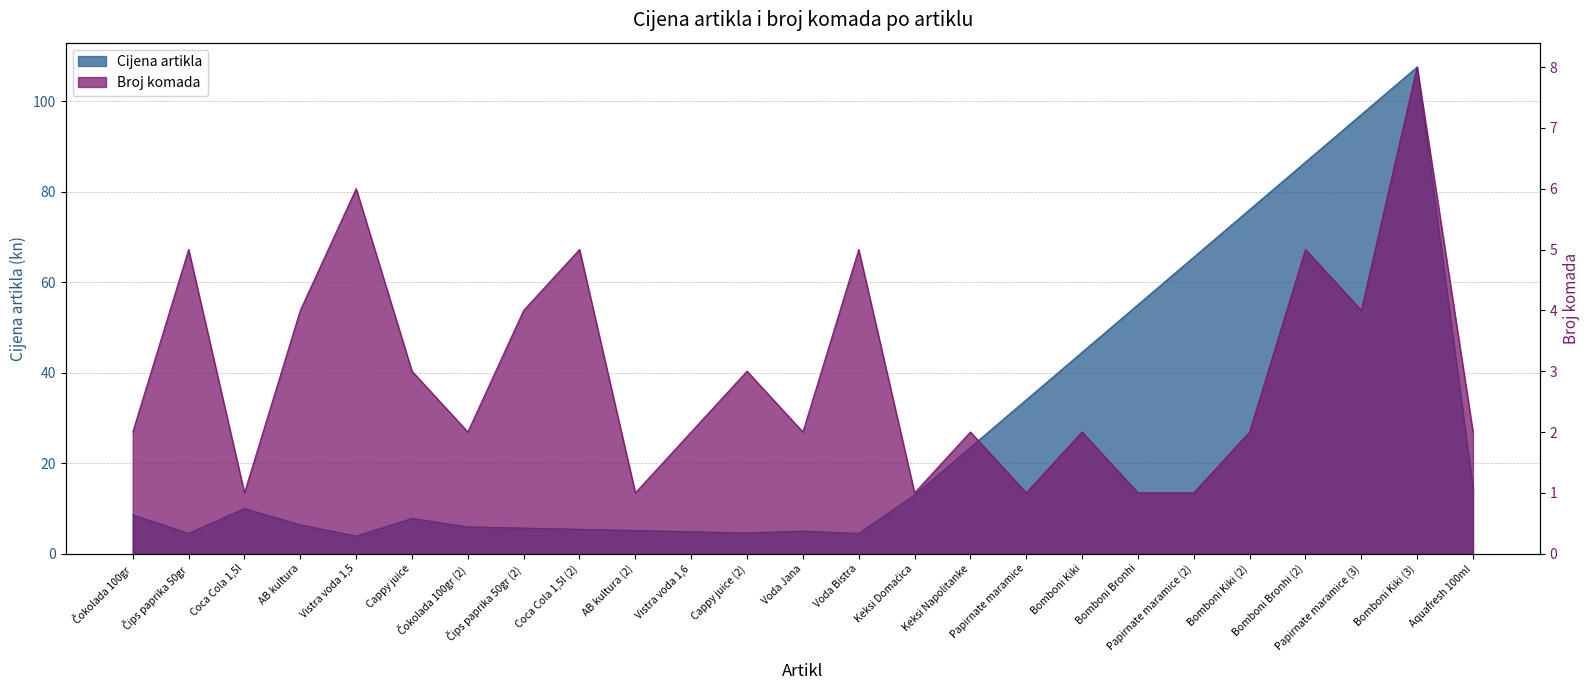

At which label does Cijena artikla first exceed 8?

Čokolada 100gr